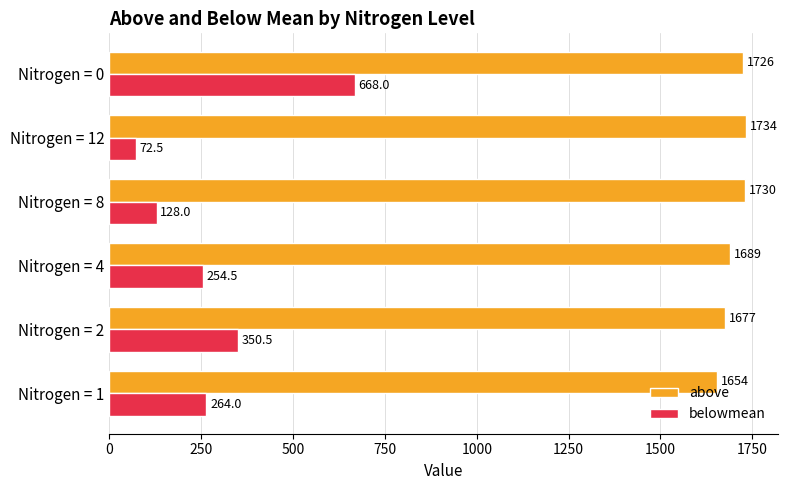

Between Nitrogen = 12 and Nitrogen = 0, which series saw the biggest shift?

belowmean